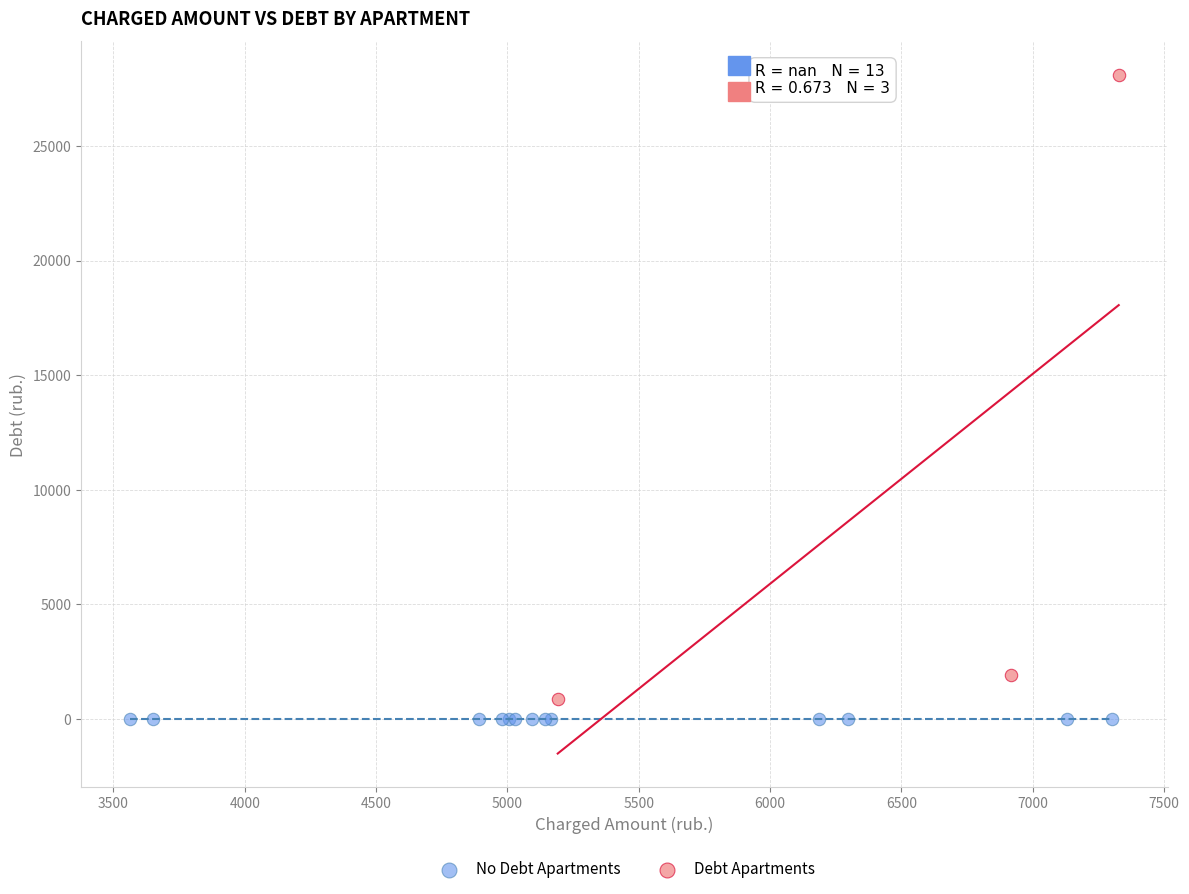

What are all the series names shown in the legend?

No Debt Apartments, Debt Apartments